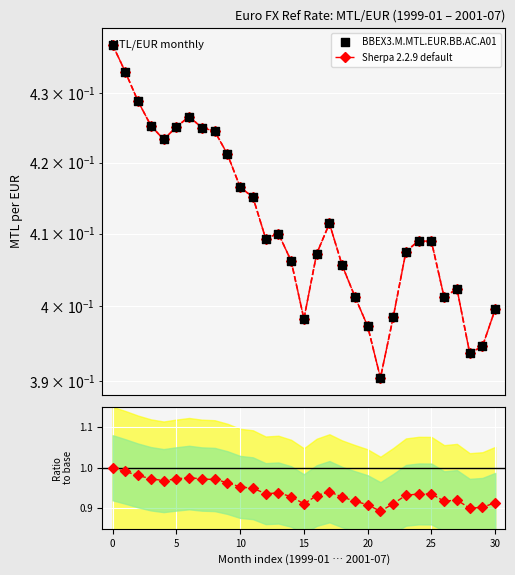

What is the total value across all series at 5?

1.8